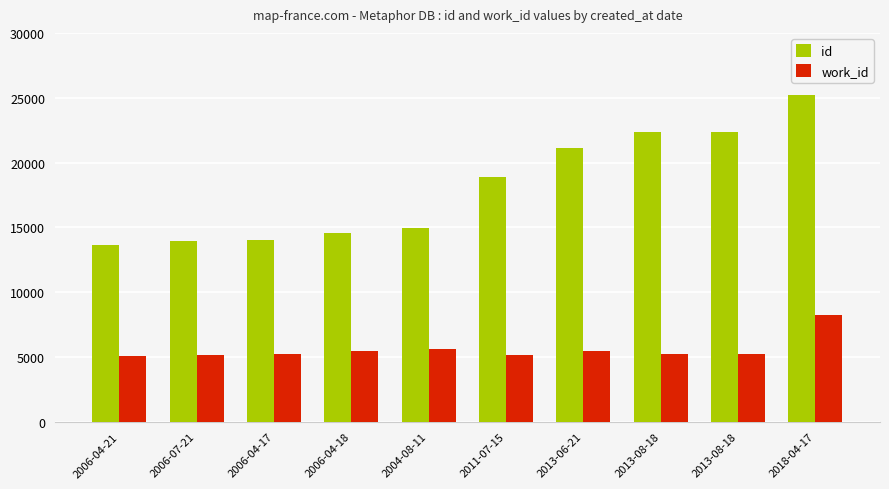

Reading right to left, extract all data points from this chart.

id: 2018-04-17=25172	2013-08-18=22379	2013-08-18=22376	2013-06-21=21110	2011-07-15=18889	2004-08-11=14963	2006-04-18=14549	2006-04-17=14022	2006-07-21=13921	2006-04-21=13659
work_id: 2018-04-17=8271	2013-08-18=5192	2013-08-18=5192	2013-06-21=5452	2011-07-15=5110	2004-08-11=5598	2006-04-18=5438	2006-04-17=5202	2006-07-21=5175	2006-04-21=5070